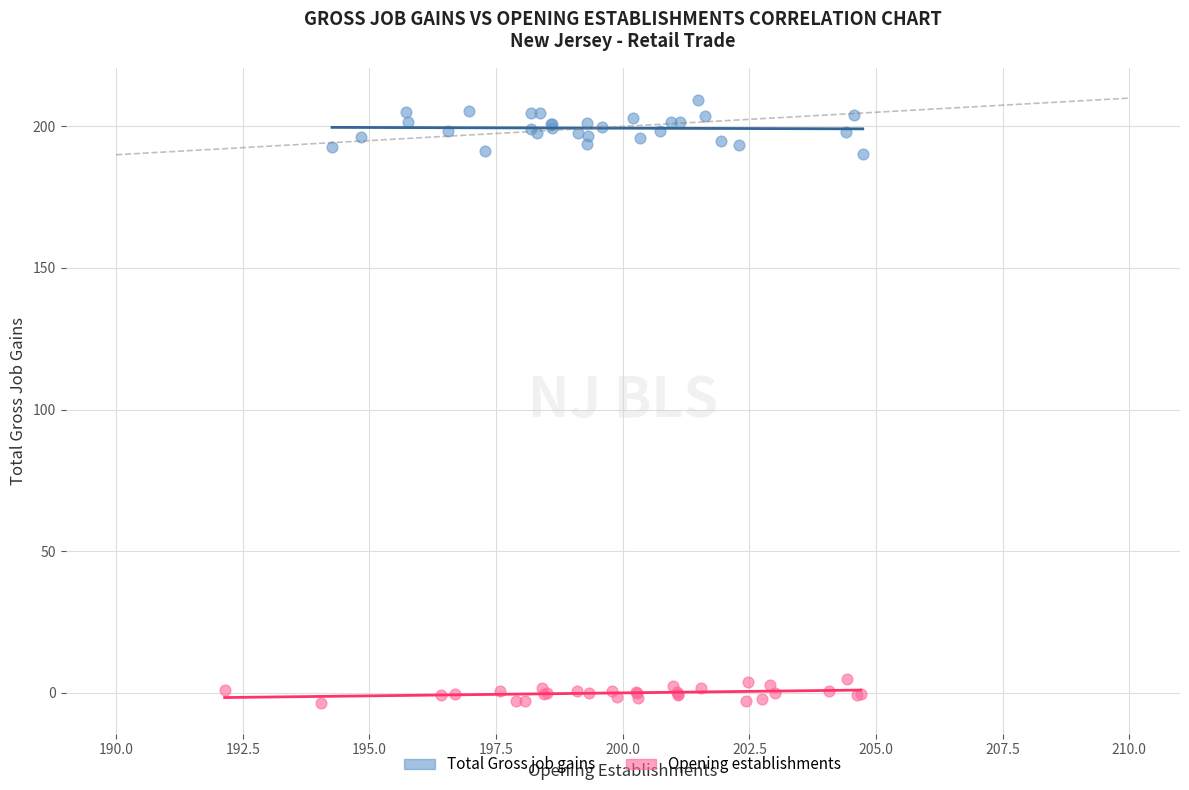

Which series reaches the minimum Y coordinate?

Opening establishments